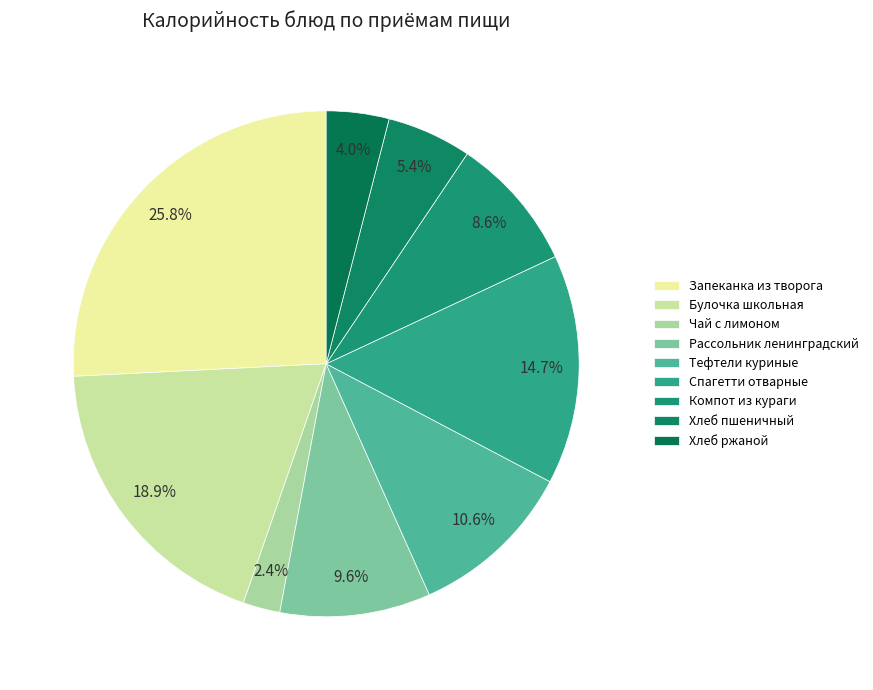

How many slices are in this pie chart?

9